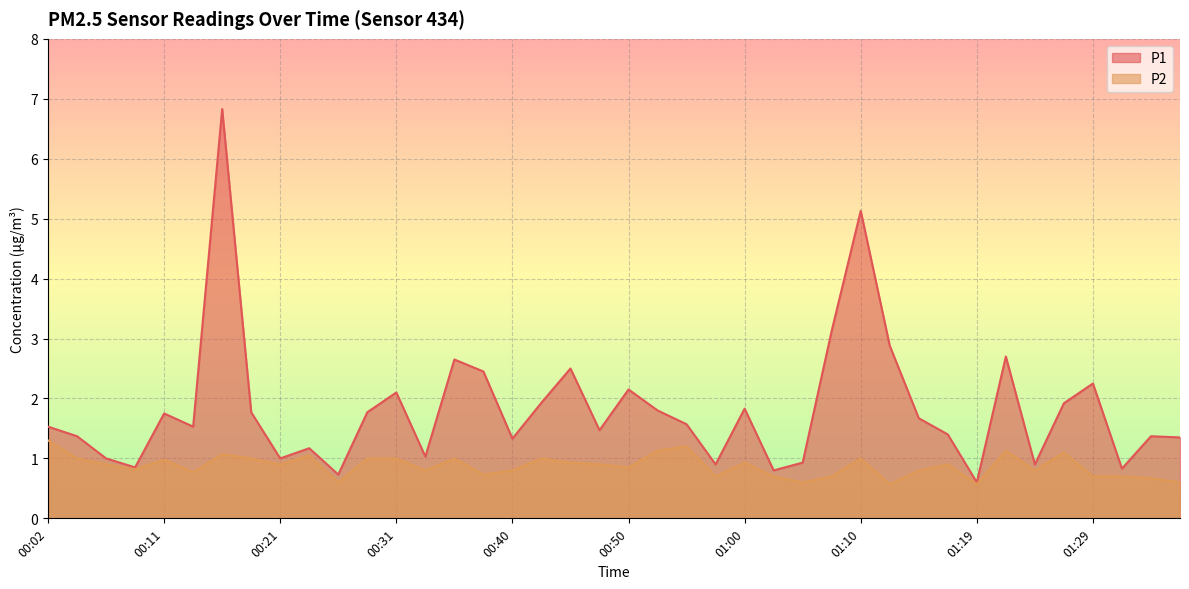

Reading left to right, transcribe all the data shown in this chart.

P1: 00:02=1.5	00:04=1.4	00:06=1.0	00:09=0.8	00:11=1.8	00:14=1.5	00:16=6.8	00:19=1.8	00:21=1.0	00:23=1.2	00:26=0.7	00:28=1.8	00:31=2.1	00:33=1.0	00:36=2.6	00:38=2.5	00:40=1.3	00:43=1.9	00:45=2.5	00:48=1.5	00:50=2.1	00:53=1.8	00:55=1.6	00:57=0.9	01:00=1.8	01:02=0.8	01:05=0.9	01:07=3.1	01:10=5.1	01:12=2.9	01:15=1.7	01:17=1.4	01:19=0.6	01:22=2.7	01:24=0.9	01:27=1.9	01:29=2.2	01:32=0.8	01:34=1.4	01:37=1.4
P2: 00:02=1.3	00:04=1.0	00:06=0.9	00:09=0.8	00:11=1.0	00:14=0.8	00:16=1.1	00:19=1.0	00:21=0.9	00:23=1.1	00:26=0.6	00:28=1.0	00:31=1.0	00:33=0.8	00:36=1.0	00:38=0.7	00:40=0.8	00:43=1.0	00:45=0.9	00:48=0.9	00:50=0.8	00:53=1.1	00:55=1.2	00:57=0.7	01:00=0.9	01:02=0.7	01:05=0.6	01:07=0.7	01:10=1.0	01:12=0.6	01:15=0.8	01:17=0.9	01:19=0.6	01:22=1.1	01:24=0.8	01:27=1.1	01:29=0.7	01:32=0.7	01:34=0.7	01:37=0.6